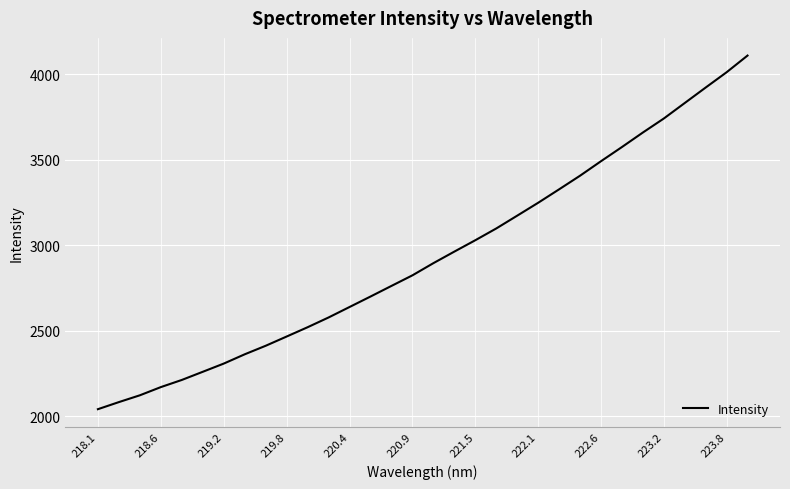

What is the difference between the maximum and minimum values?

2070.0